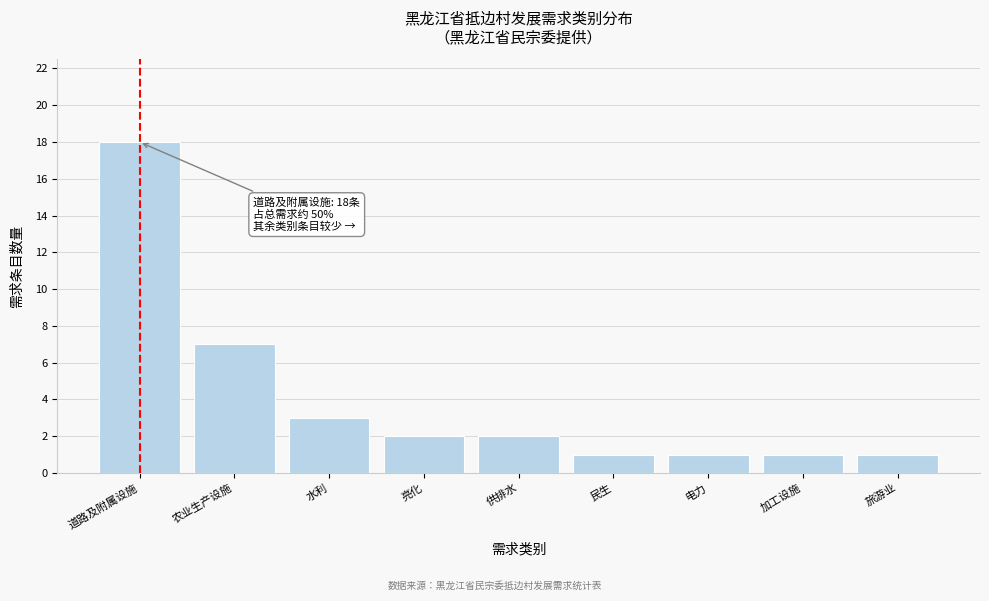

Reading left to right, extract all data points from this chart.

18	7	3	2	2	1	1	1	1